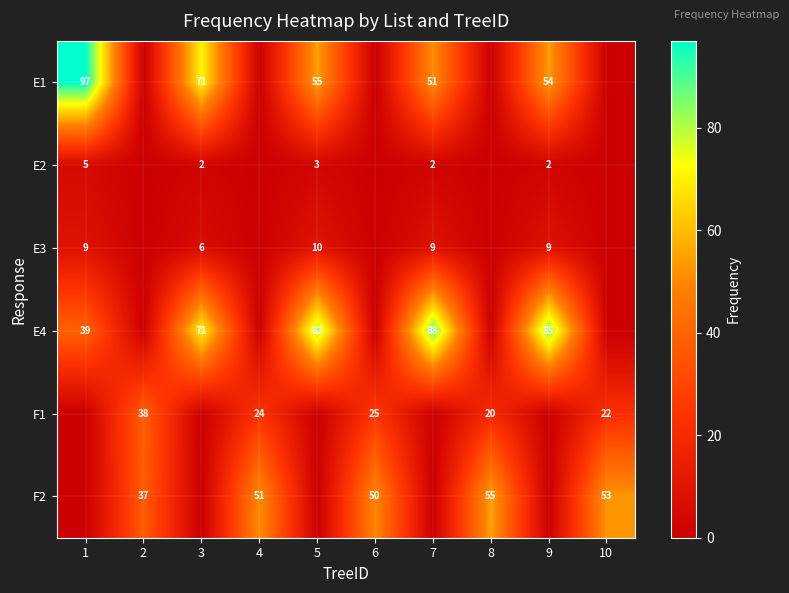

The F2 series shows 35 at 10. True or false?

False